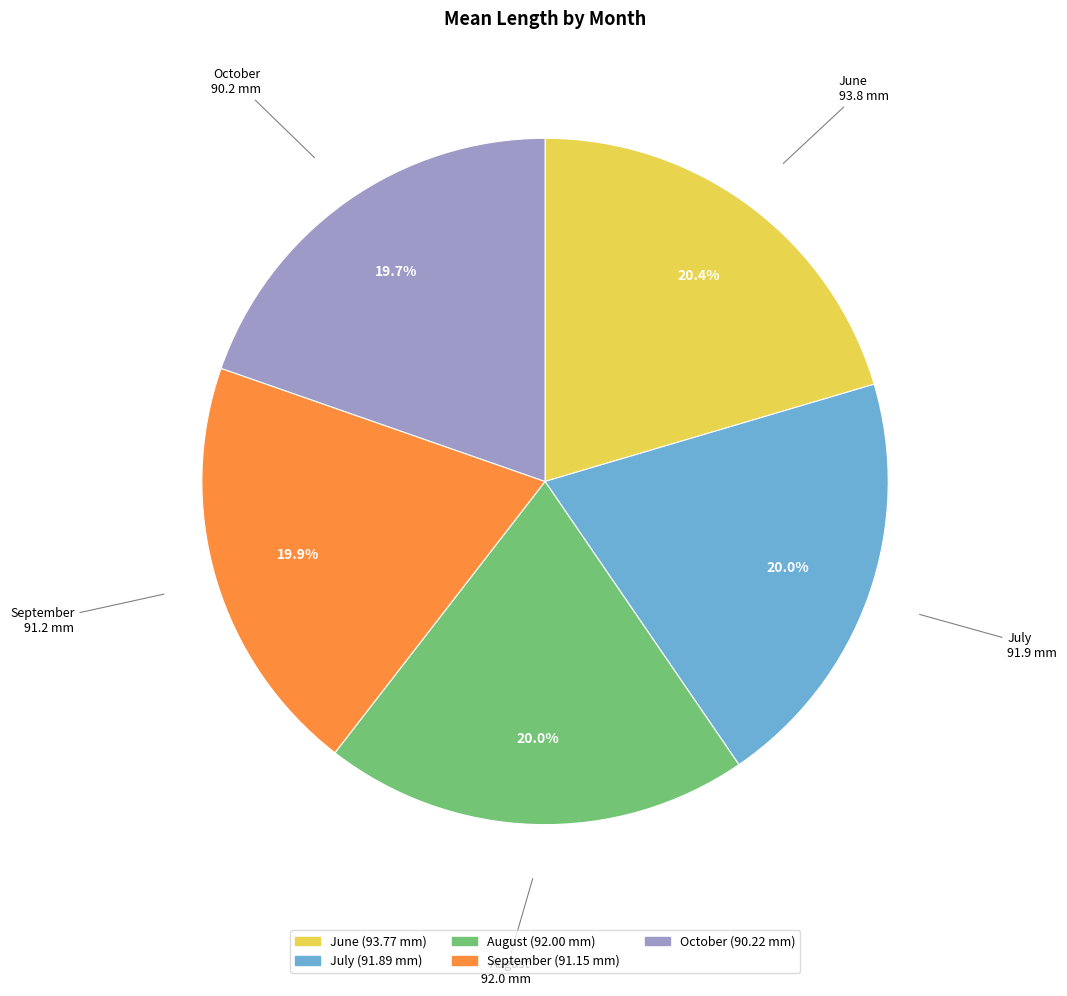

To the nearest percent, what is the combined percentage of July and September?

40%